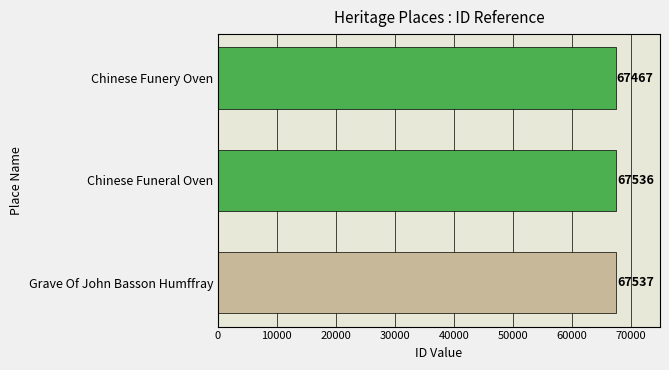

How many data points are less than 67536?

1